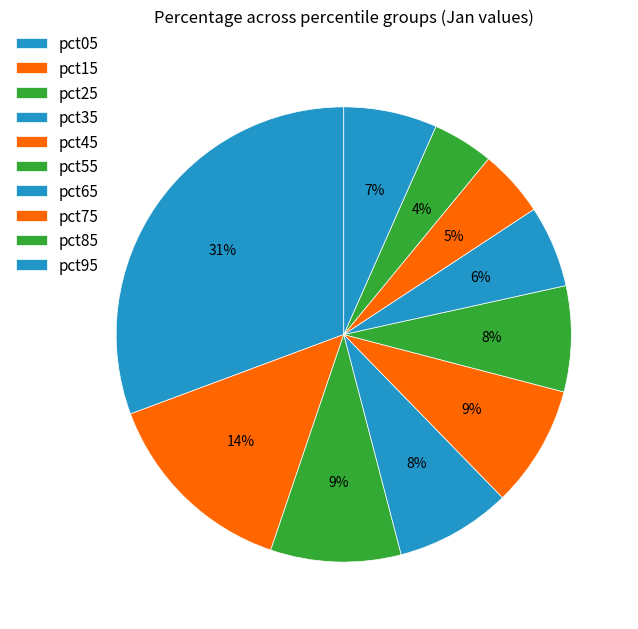

True or false: pct45 accounts for 1% of the total.

False